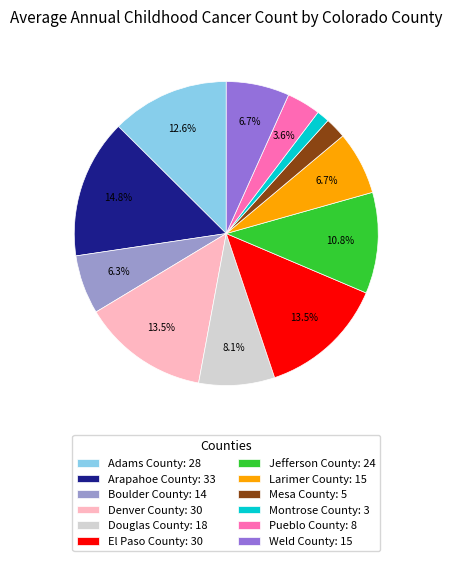

What is the smallest slice in the pie chart?

Montrose County